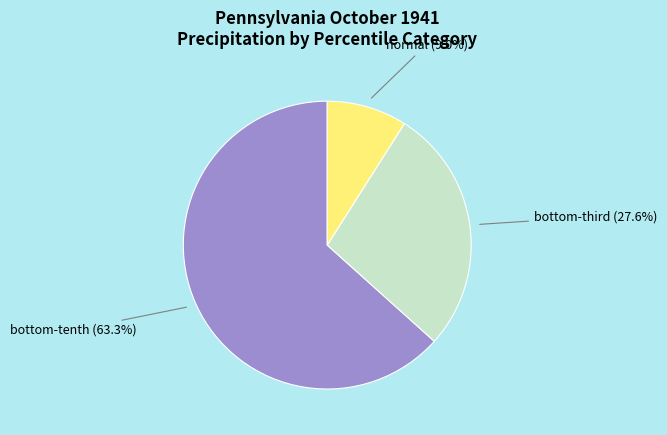

How many slices are in this pie chart?

3